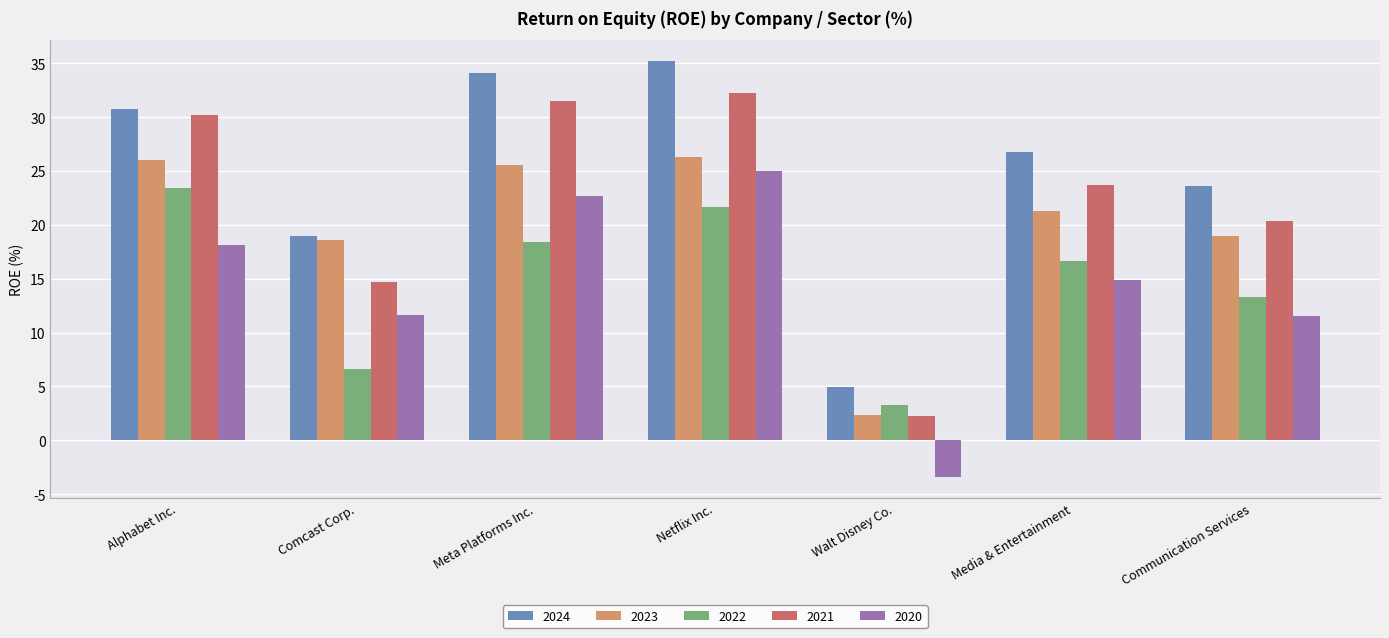

What is the label of the 1st bar from the left?

Alphabet Inc.